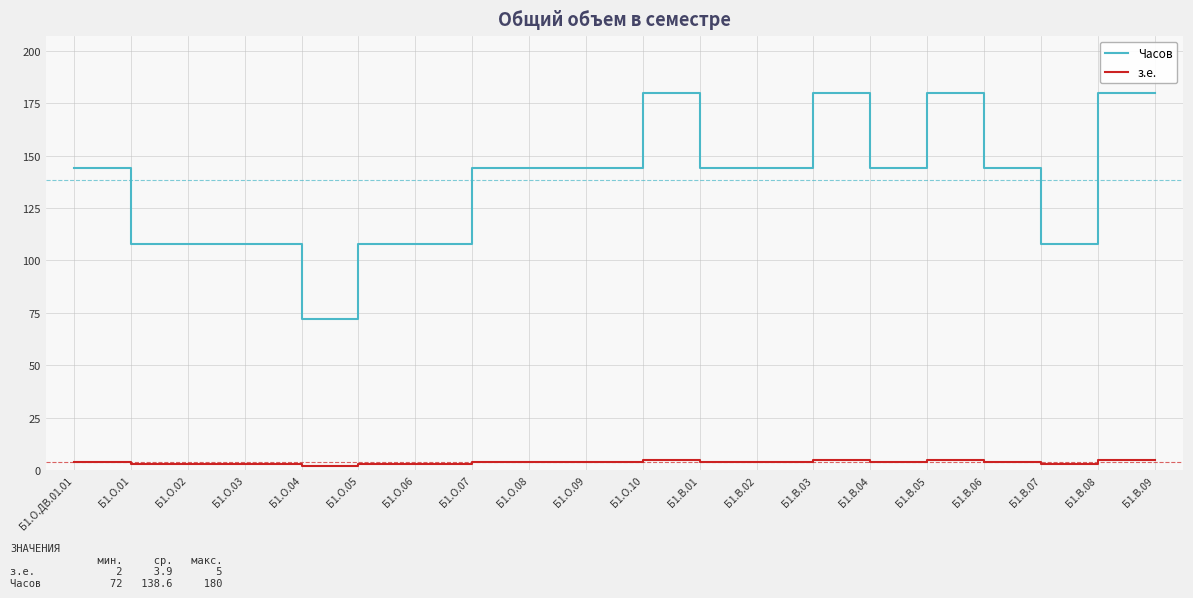

What is the maximum value shown in the chart?

180